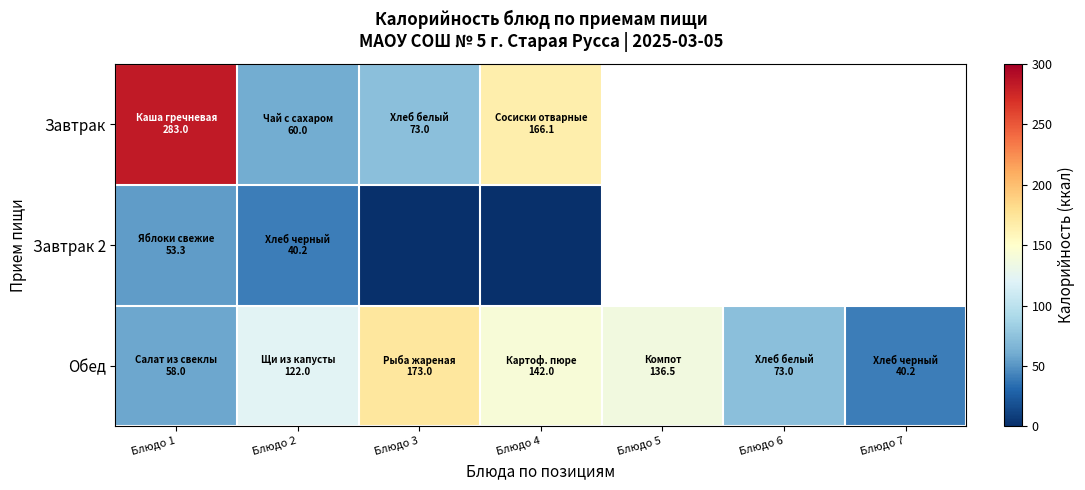

At which category is the sum across all series the highest?

Блюдо 1